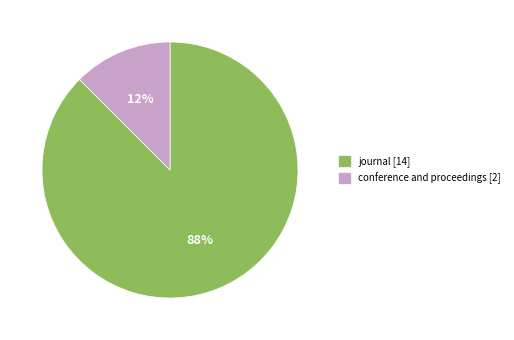

Rank the categories by value from highest to lowest.

journal, conference and proceedings